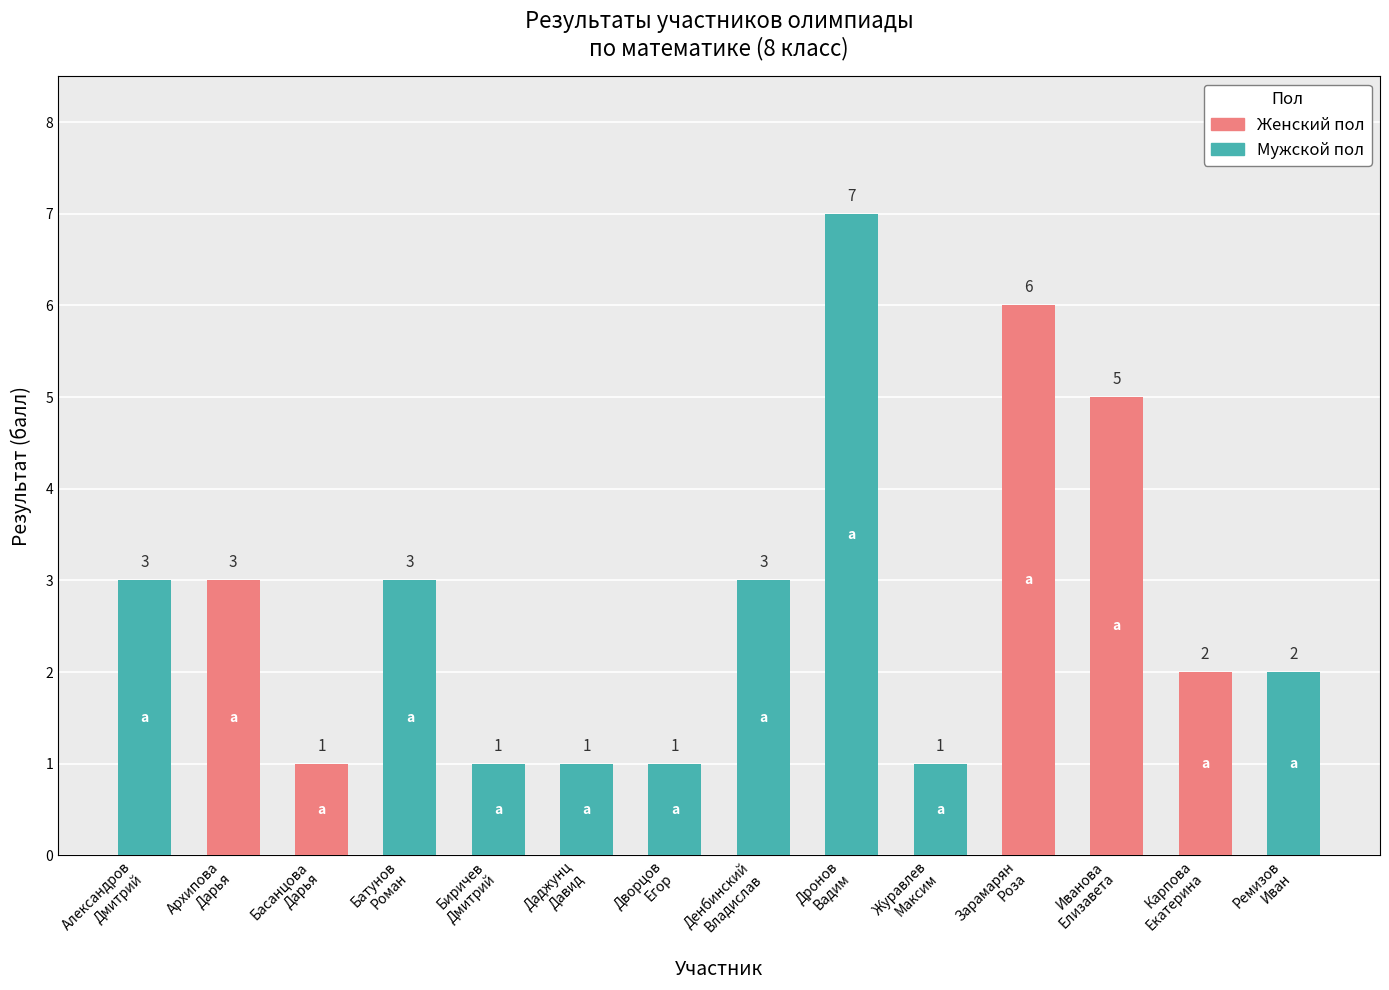

Between Александров
Дмитрий and Карпова
Екатерина, which is larger?

Александров
Дмитрий